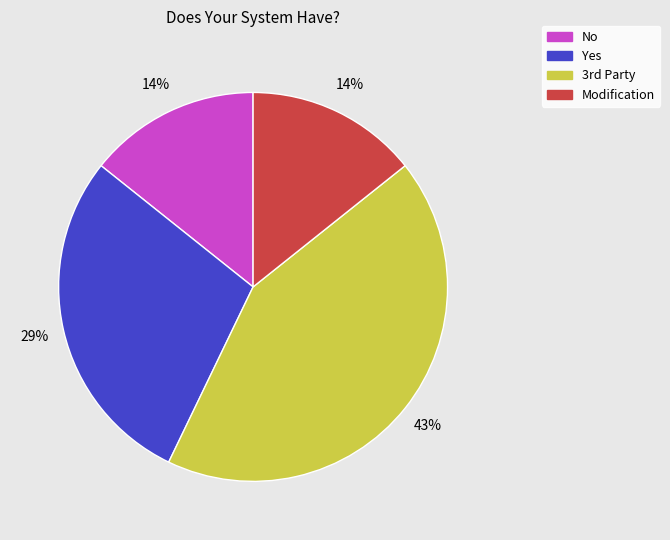

Does Modification account for over 50% of the chart?

No